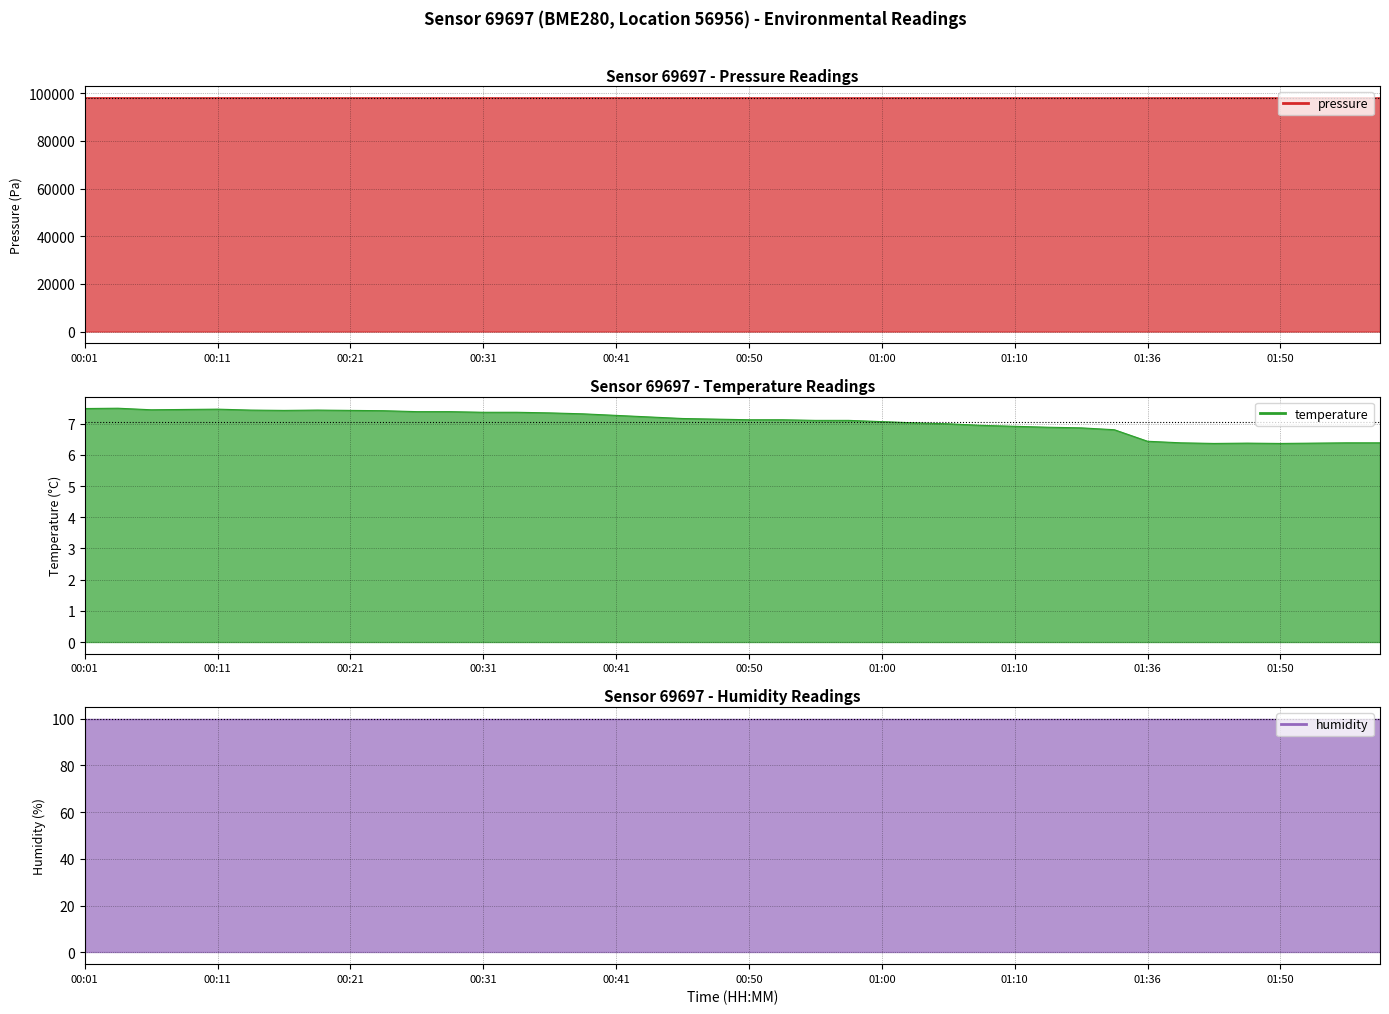

List the labels in order of pressure value, smallest first.

01:57, 01:55, 01:18, 01:16, 01:52, 01:36, 01:50, 01:13, 01:39, 01:47, 01:42, 01:08, 01:05, 01:10, 00:58, 01:03, 01:00, 00:55, 00:28, 00:26, 00:53, 00:31, 00:50, 00:48, 00:23, 00:36, 00:38, 00:43, 00:46, 00:33, 00:41, 00:18, 00:21, 00:16, 00:13, 00:11, 00:08, 00:06, 00:03, 00:01